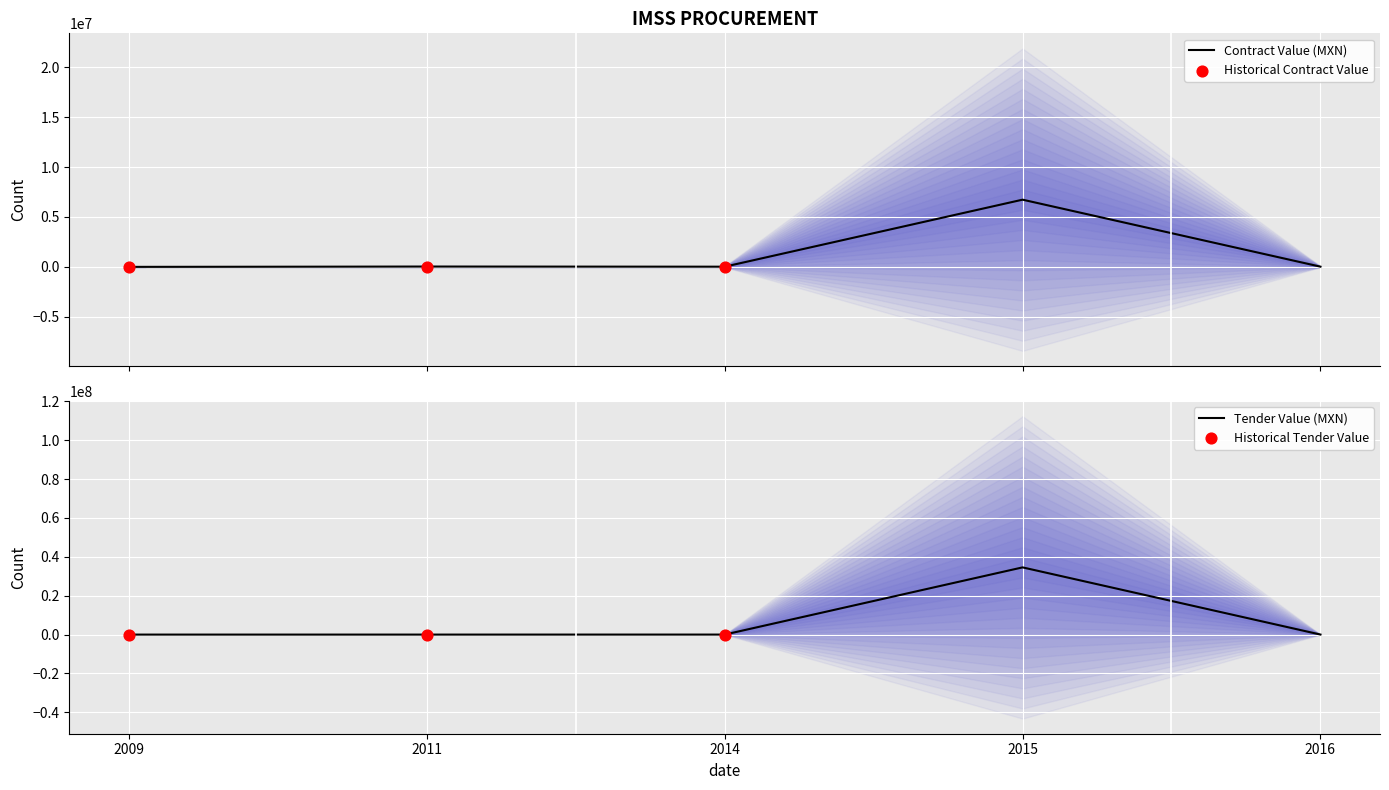

What are all the series names shown in the legend?

Contract Value (MXN), Tender Value (MXN)